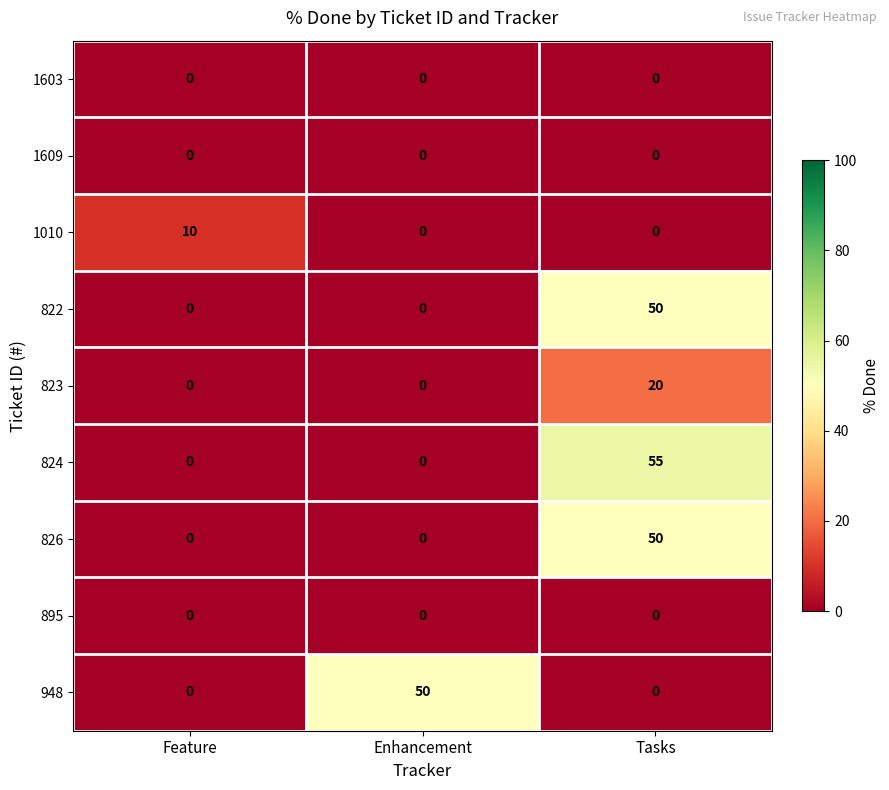

At how many categories does at least one series exceed 46?

2